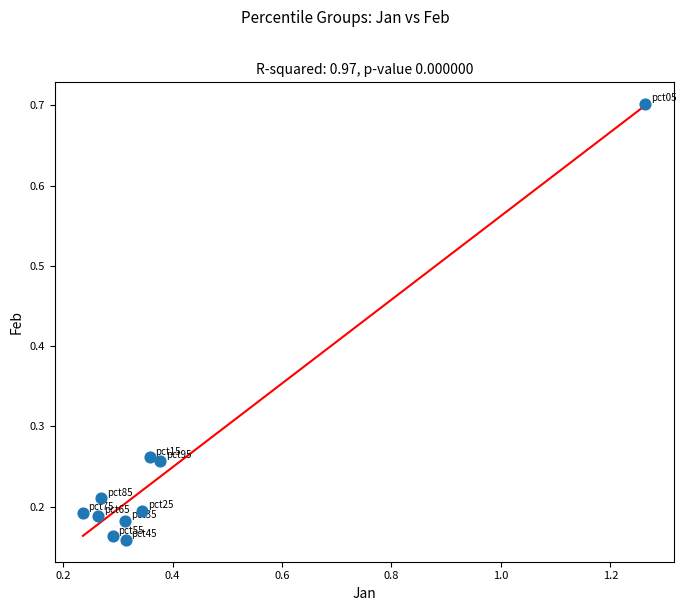

What is the range of X values (max minus min)?

1.0